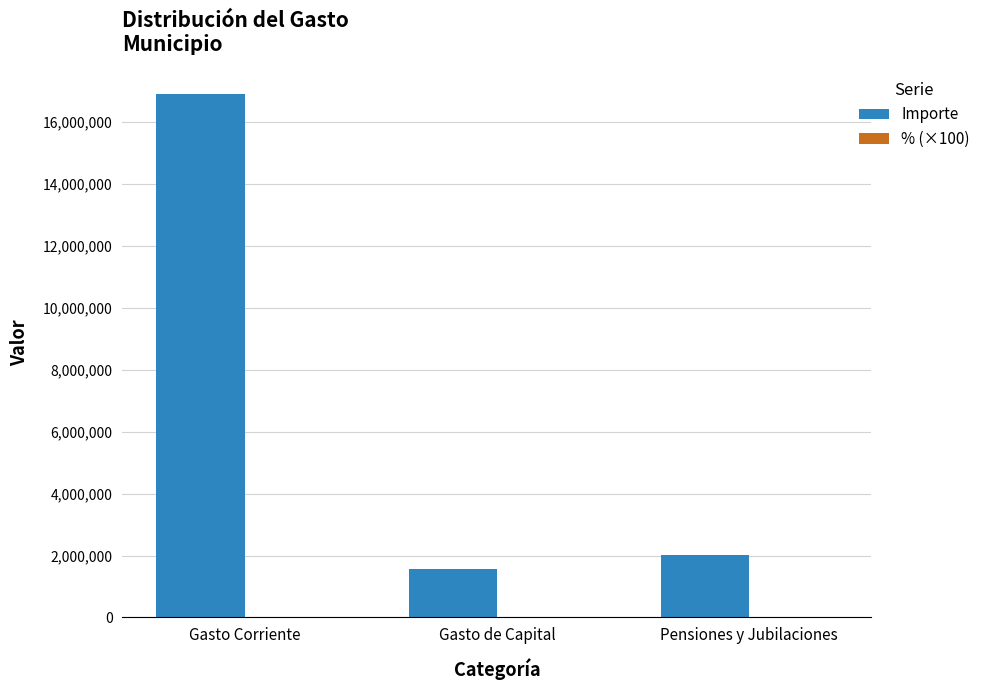

Where is Importe nearest to the value 9241143?

Pensiones y Jubilaciones